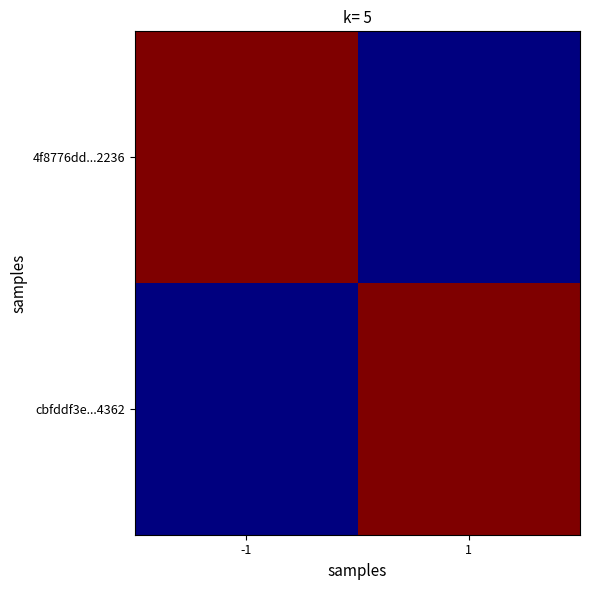

Reading left to right, transcribe all the data shown in this chart.

4f8776dd...2236: -1=33	1=7
cbfddf3e...4362: -1=7	1=33